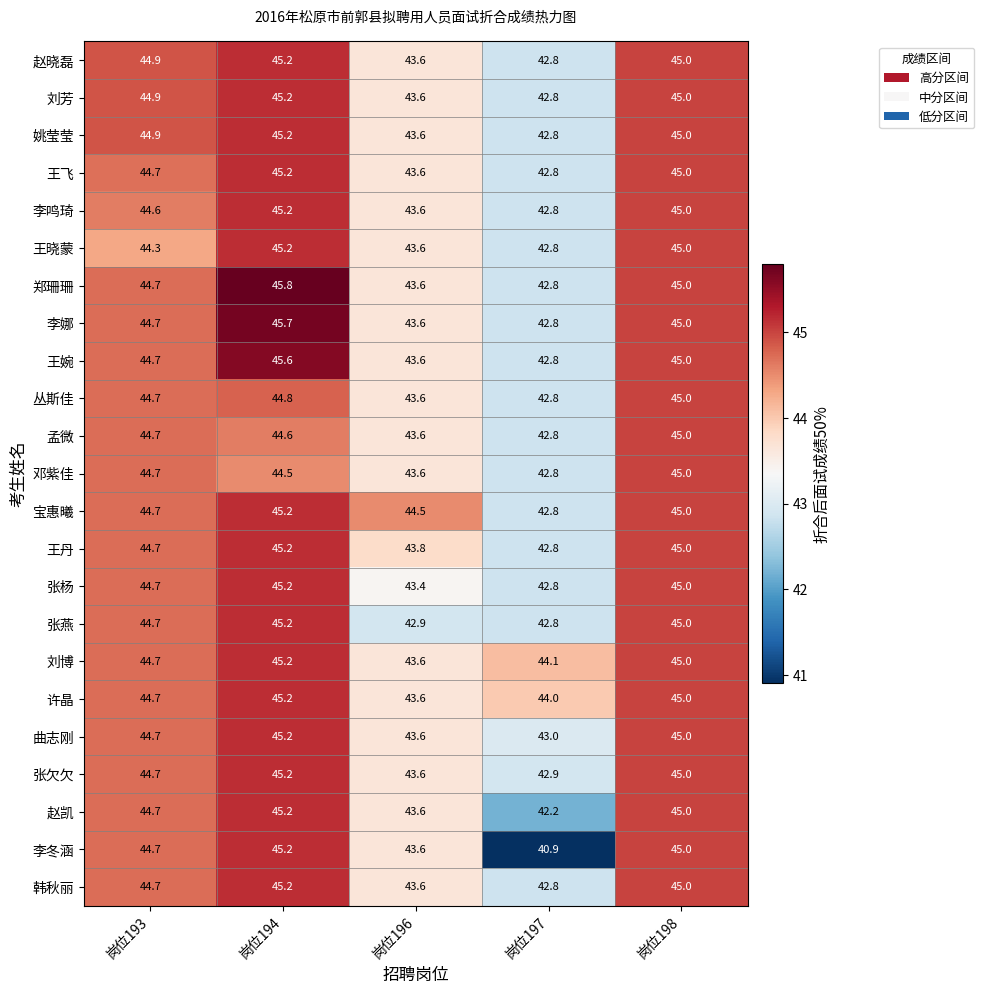

Which series has the largest range (max minus min)?

李冬涵